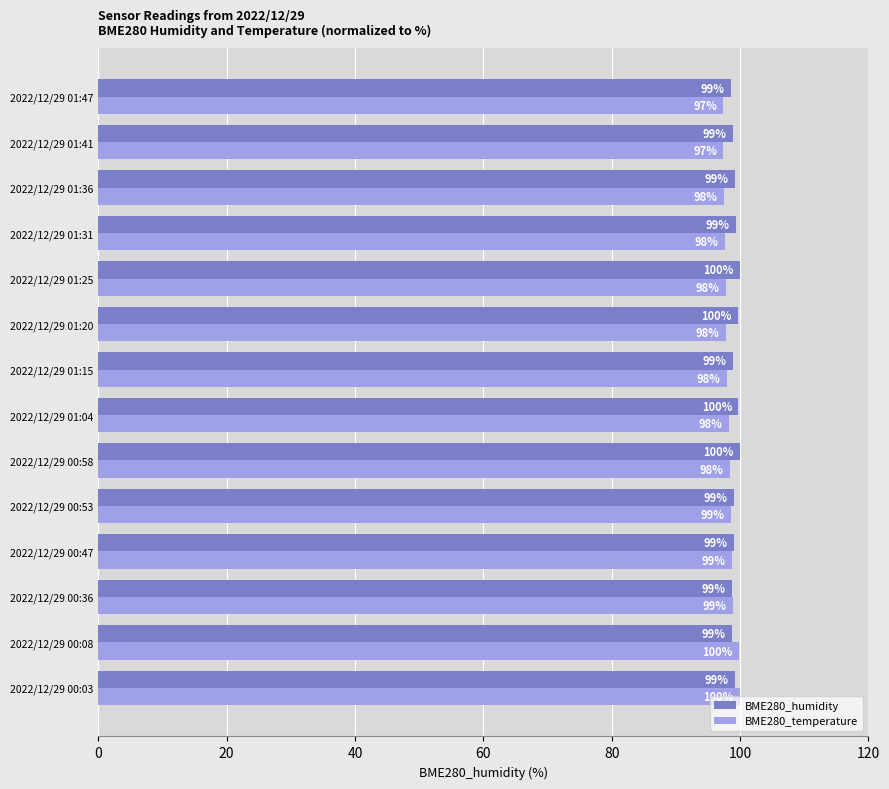

Which series changed the most between 2022/12/29 00:47 and 2022/12/29 01:31?

BME280_temperature